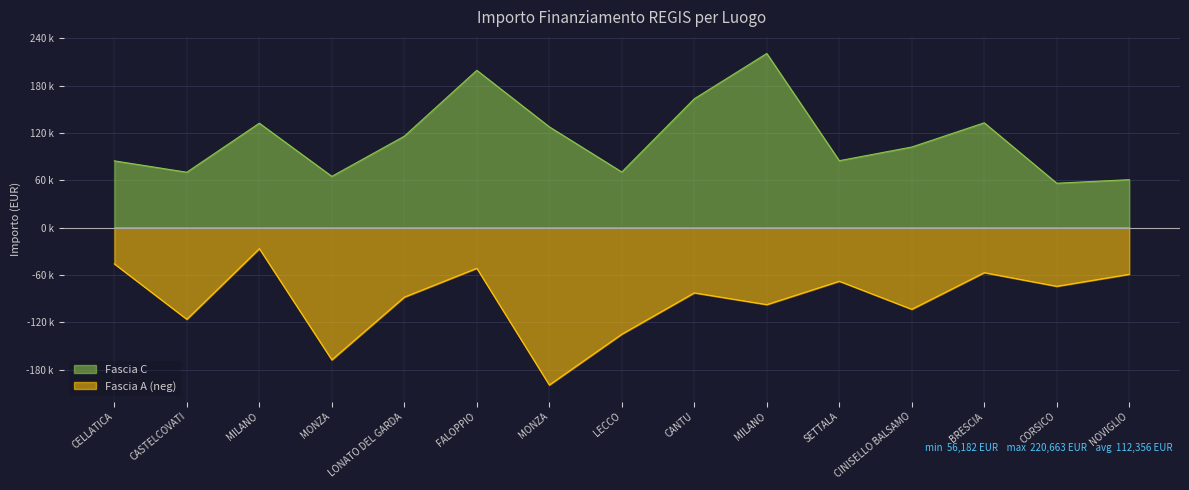

What is the approximate value of Fascia A at BRESCIA?

-57160.7